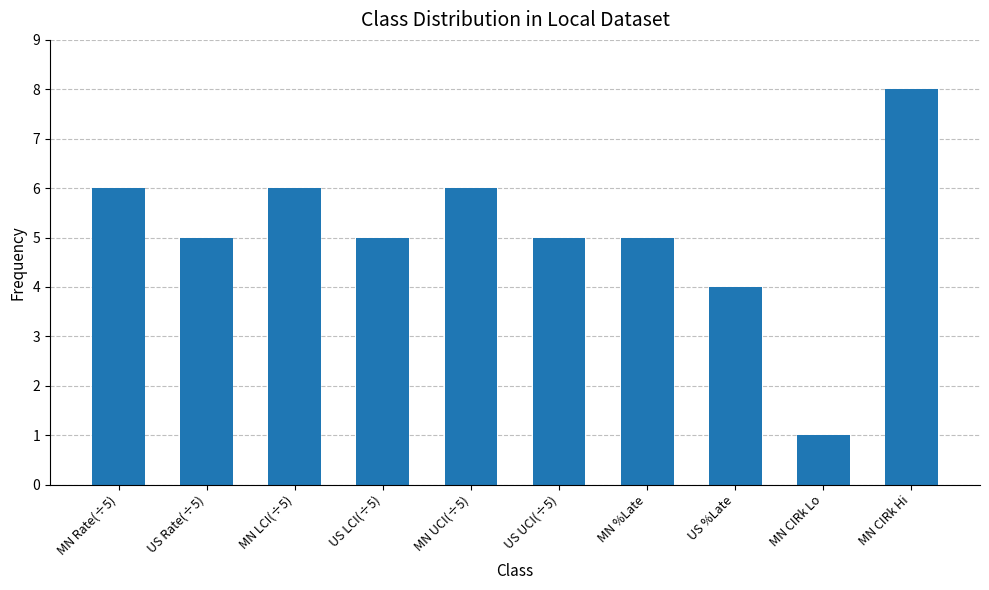

What is the label of the 5th bar from the right?

US UCI(÷5)